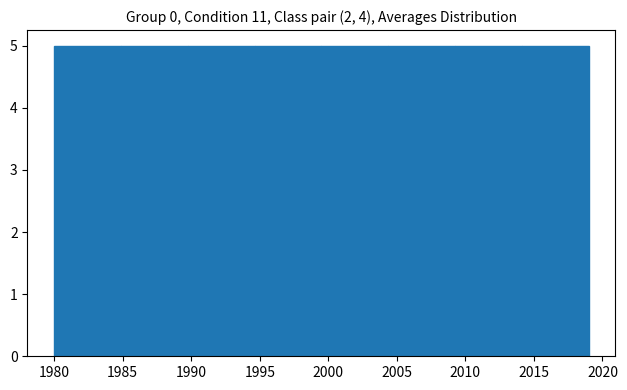

What is the height of the bar covering 1999.5 to 2004.5 on the x-axis? Neither the bar edges nor the heights are printed on the chart, so give them approximately, as read against the axes.

5